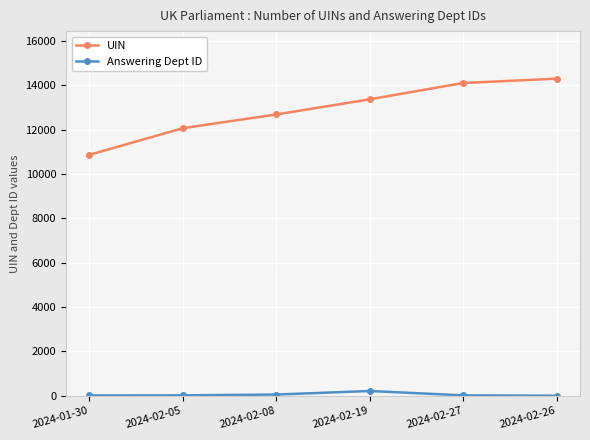

At which label is UIN closest to 12589?

2024-02-08